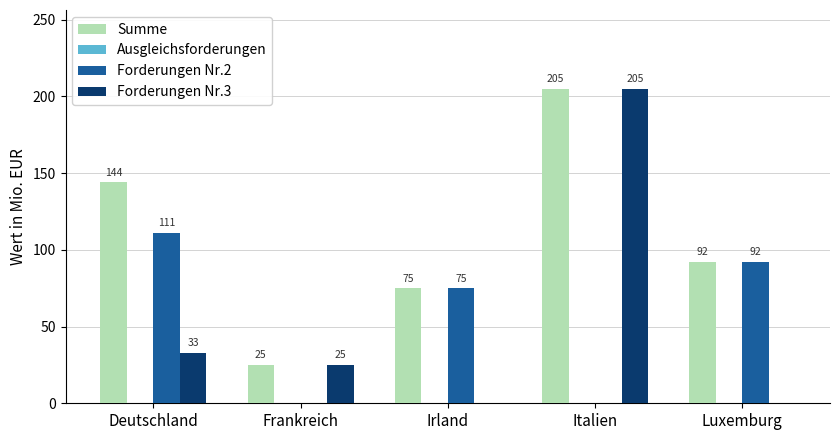

What is the sum of all Forderungen Nr.3 values?

263